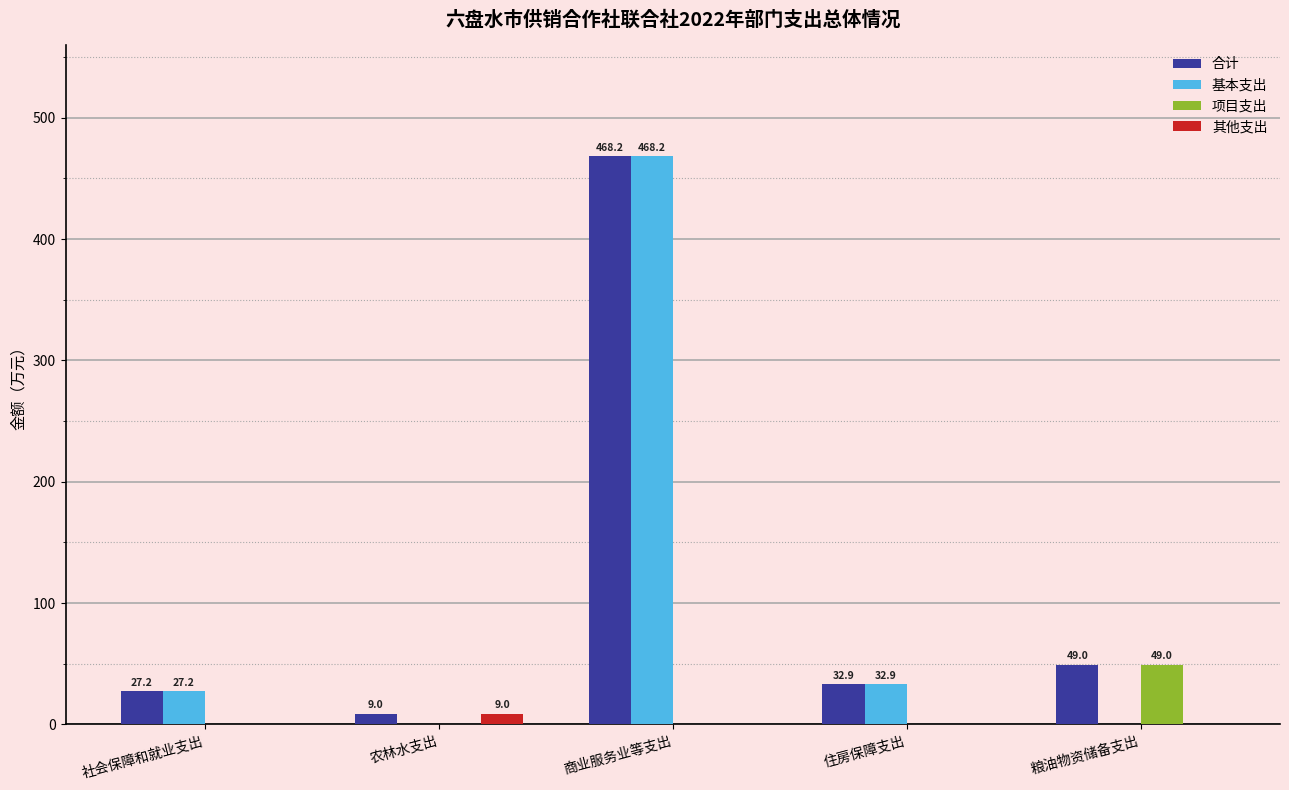

How many groups of bars are there?

5